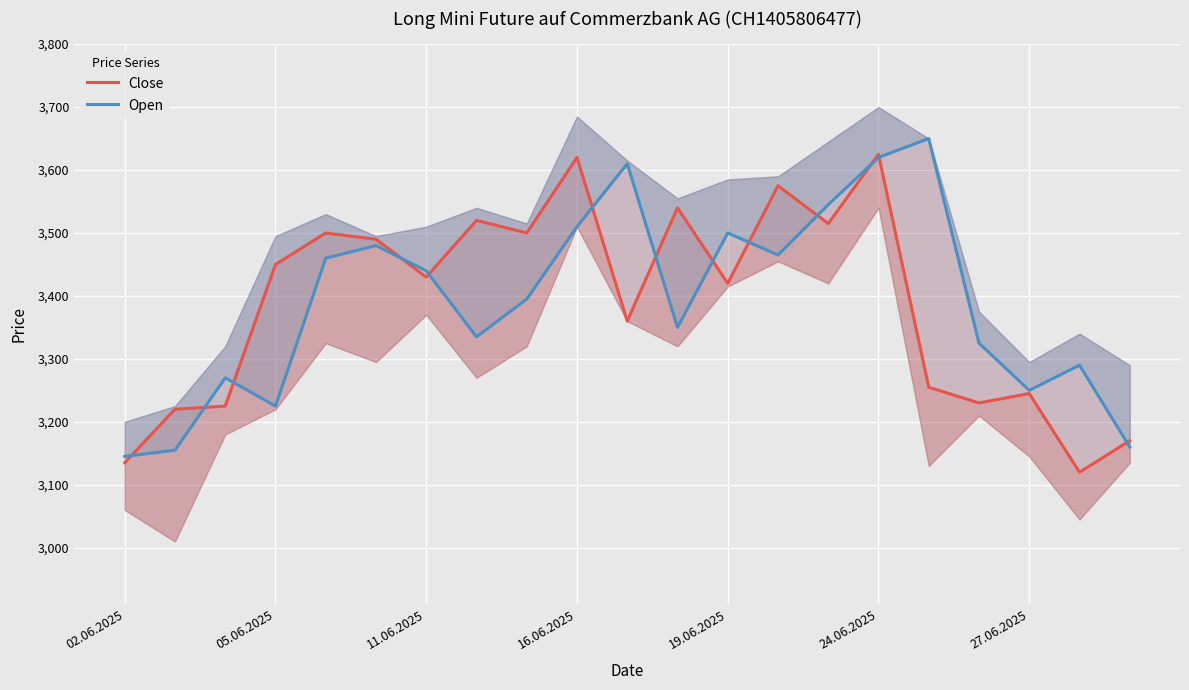

What is the value of the Open point at the 11th from the left?

3610